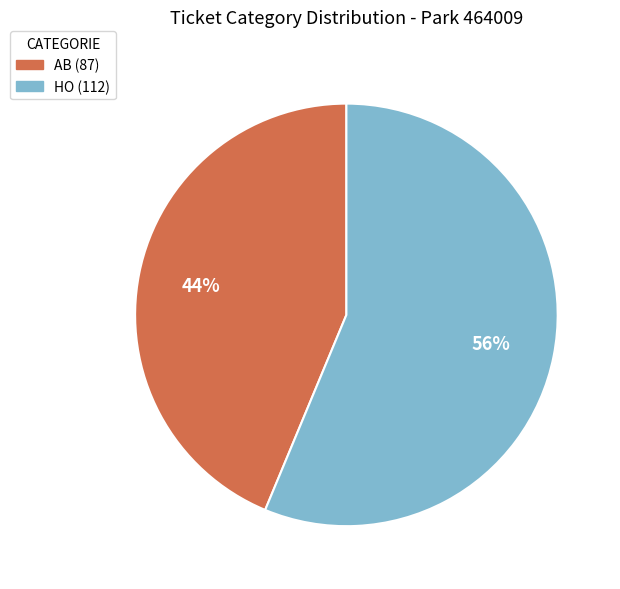

How many slices are in this pie chart?

2